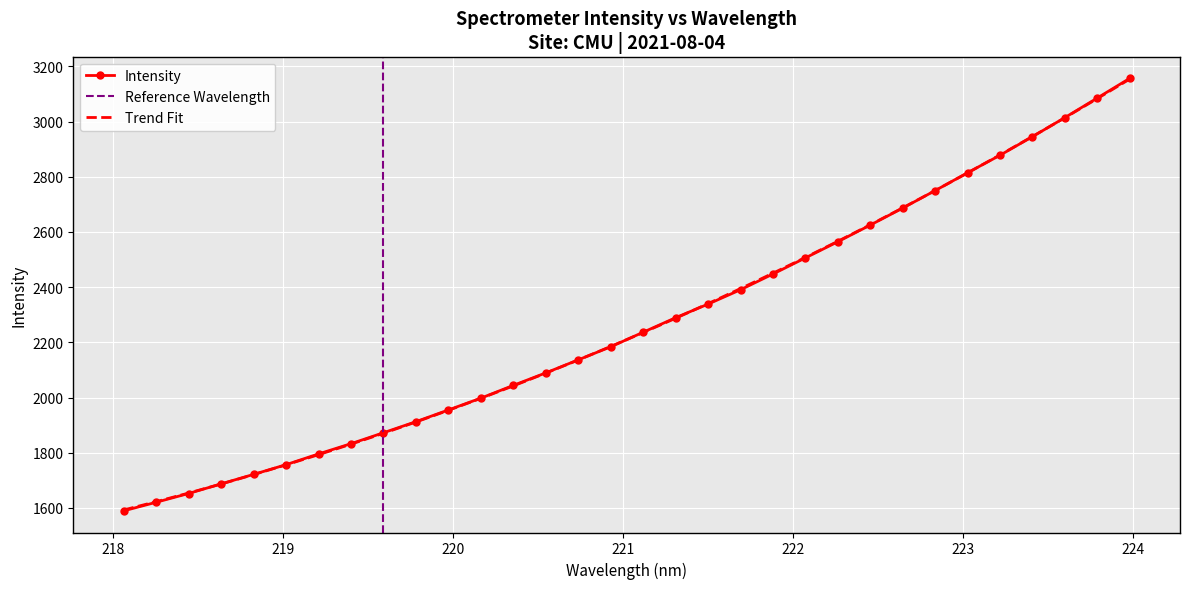

What is the label of the 32nd point from the left?

223.9802